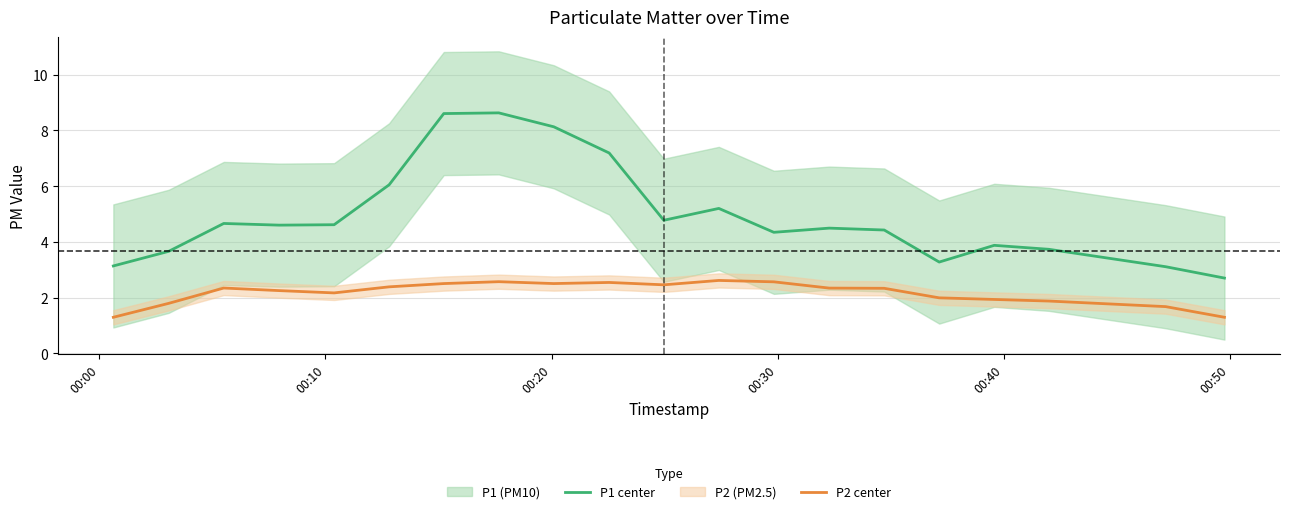

What is the lowest value of the P2 center series?

1.3